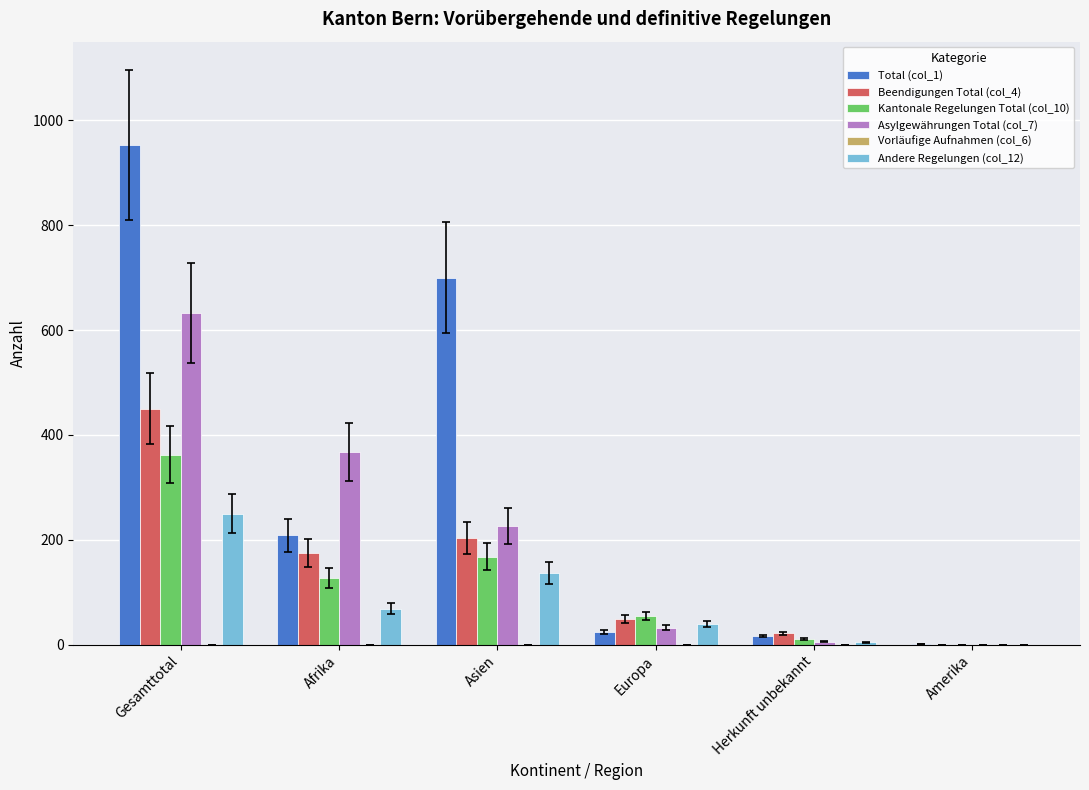

At which category is the sum across all series the highest?

Gesamttotal